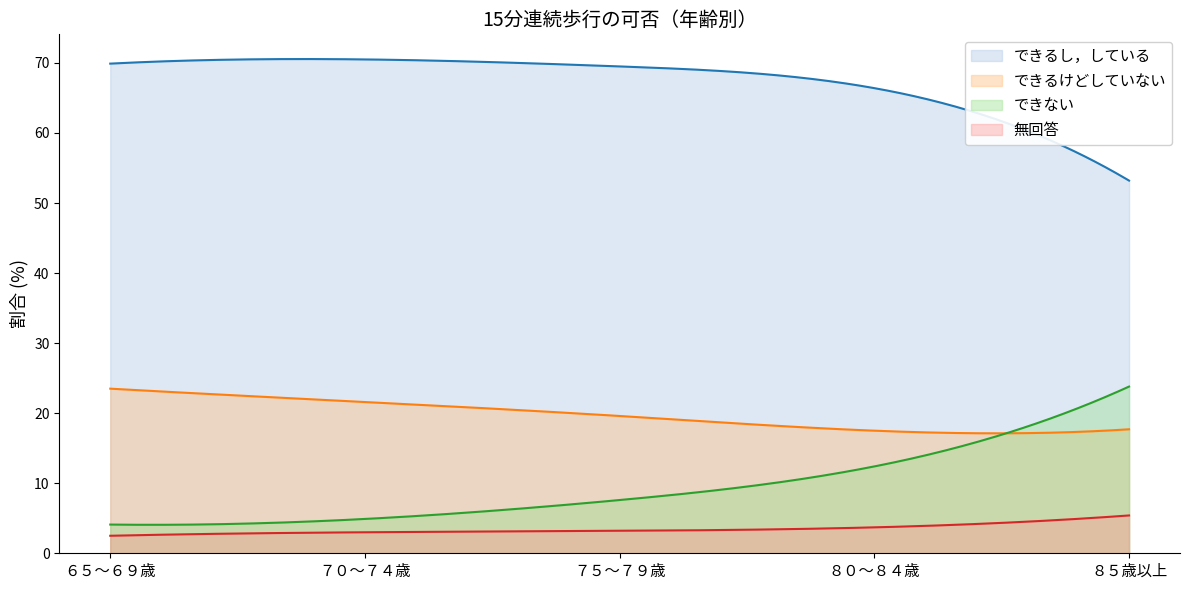

What is the difference between the maximum and second lowest values in the できない series?

19.7